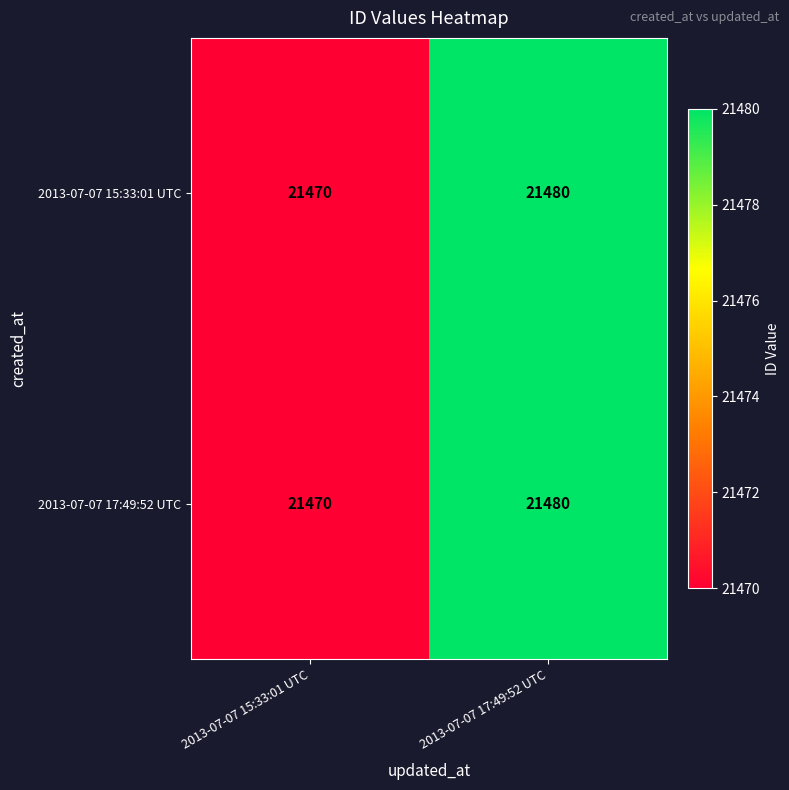

What is the difference between the 2013-07-07 15:33:01 UTC values at 2013-07-07 15:33:01 UTC and 2013-07-07 17:49:52 UTC?

10